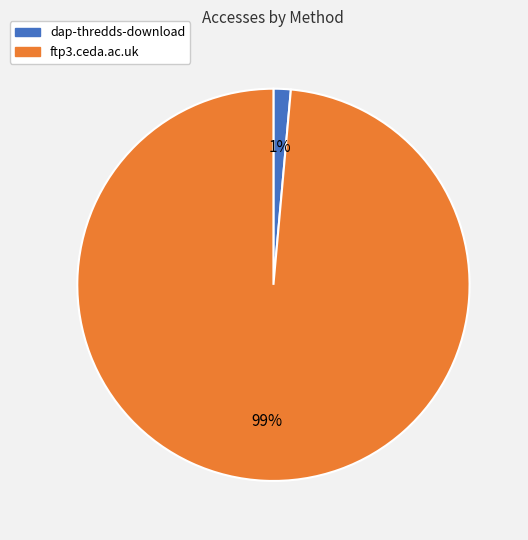

What is the largest slice in the pie chart?

ftp3.ceda.ac.uk